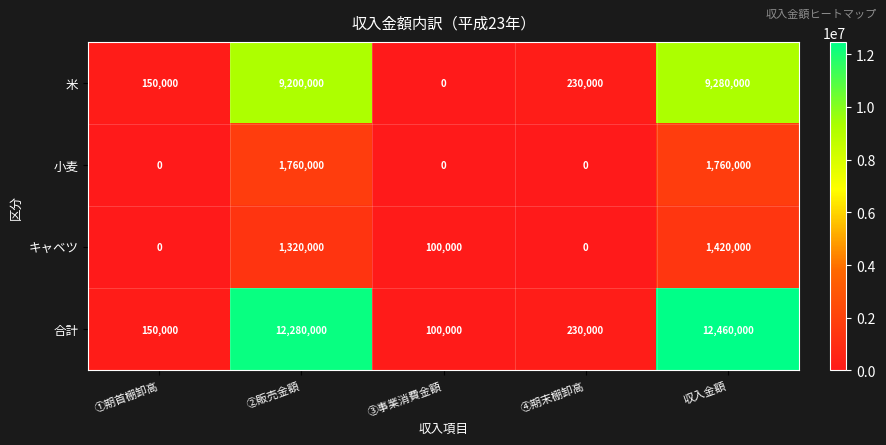

How many data points in 米 are less than 230000?

2